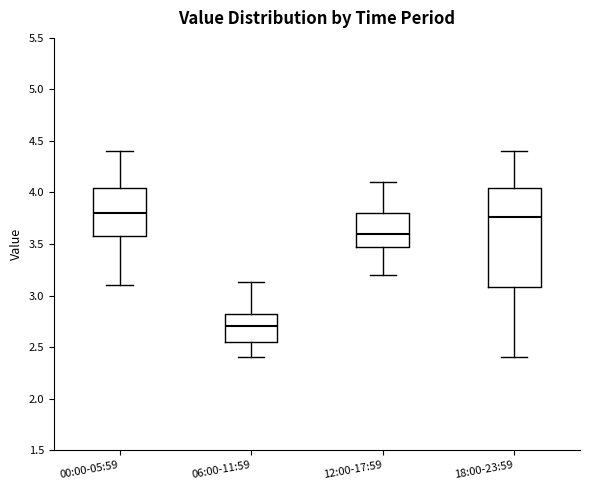

Reading left to right, read every box against the y-axis: the position of its median line, the range the box covers, and the ends of its whiskers. The values are not printed on the chart, so give them approximately, as read against the axis.

00:00-05:59: median 3.80, box 3.60 to 4.05, whiskers 3.10 to 4.40
06:00-11:59: median 2.70, box 2.55 to 2.85, whiskers 2.40 to 3.15
12:00-17:59: median 3.60, box 3.50 to 3.80, whiskers 3.20 to 4.10
18:00-23:59: median 3.75, box 3.10 to 4.05, whiskers 2.40 to 4.40